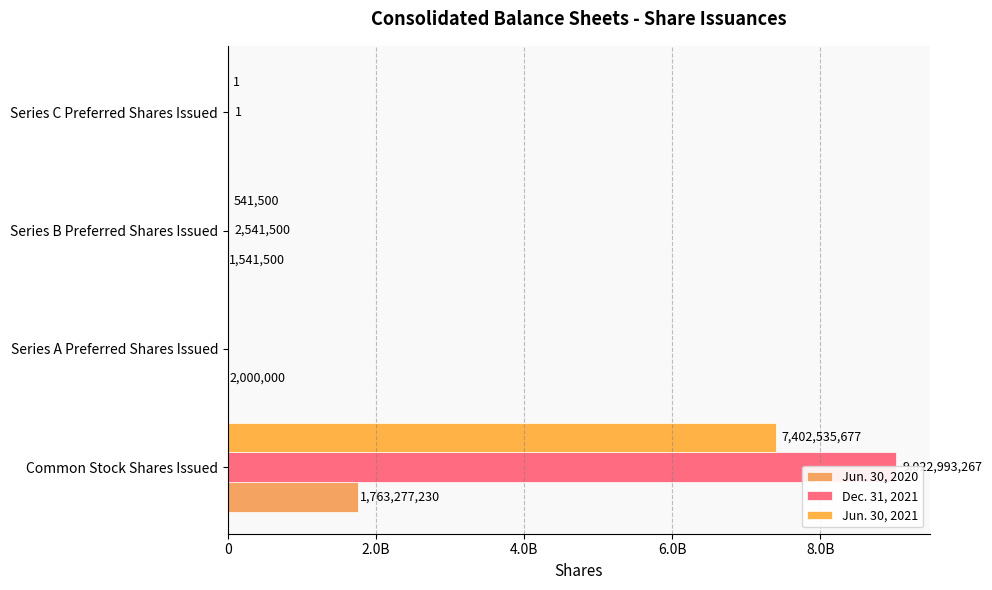

The Dec. 31, 2021 series shows 0 at Series A Preferred Shares Issued. True or false?

True